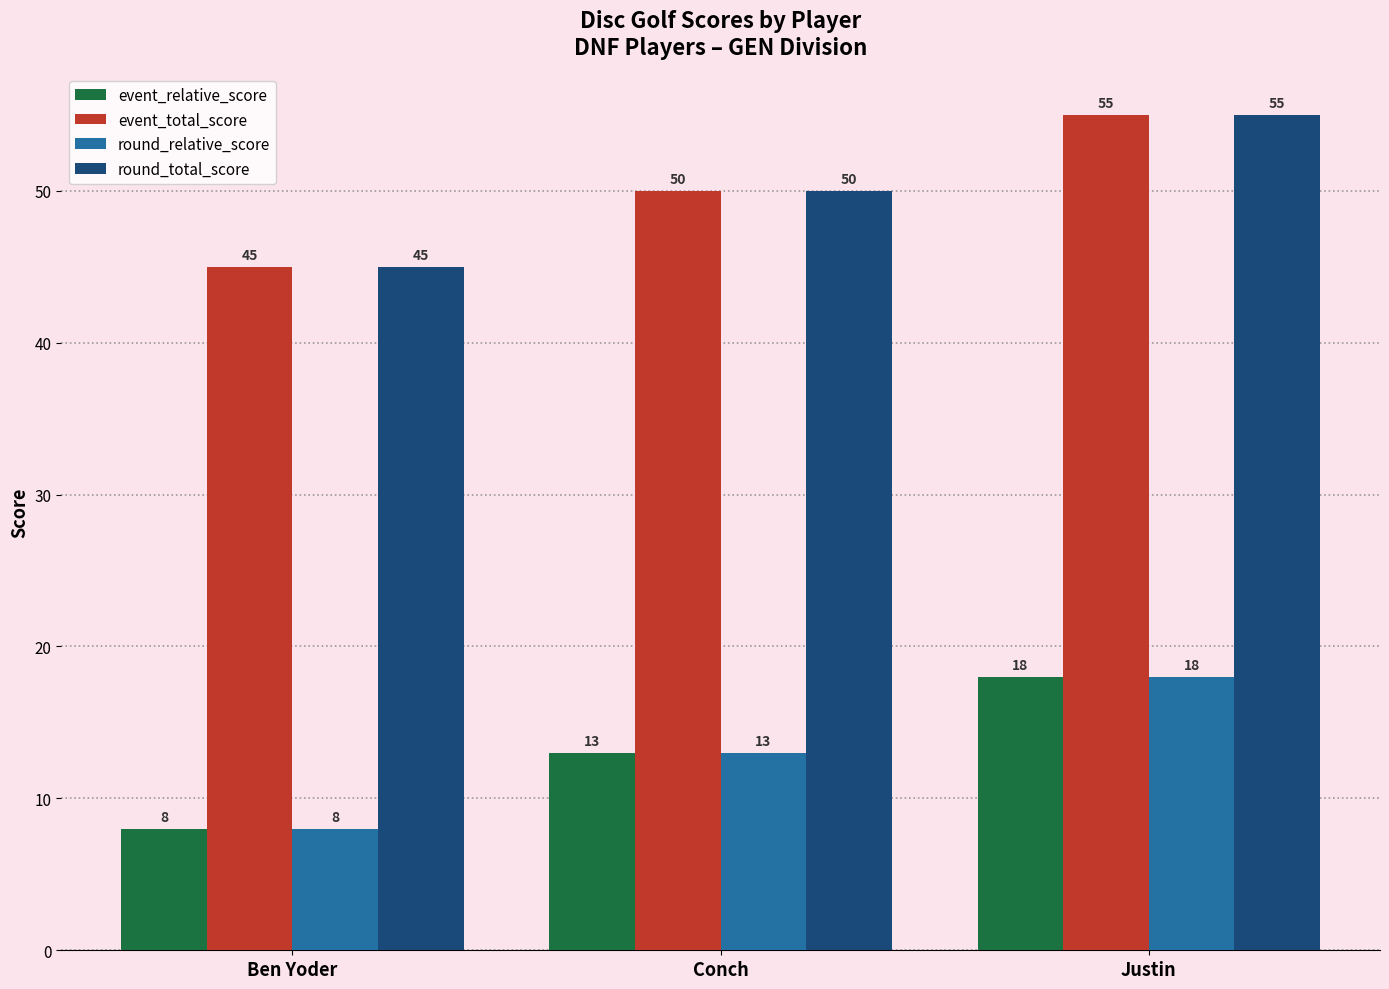

How many data points in round_relative_score are less than 13?

1